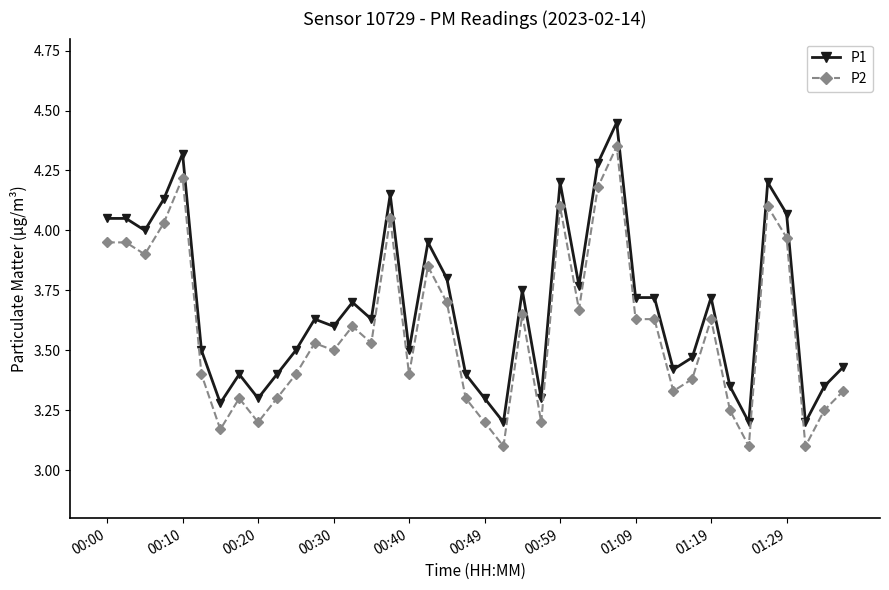

Which series has the largest total across all categories?

P1